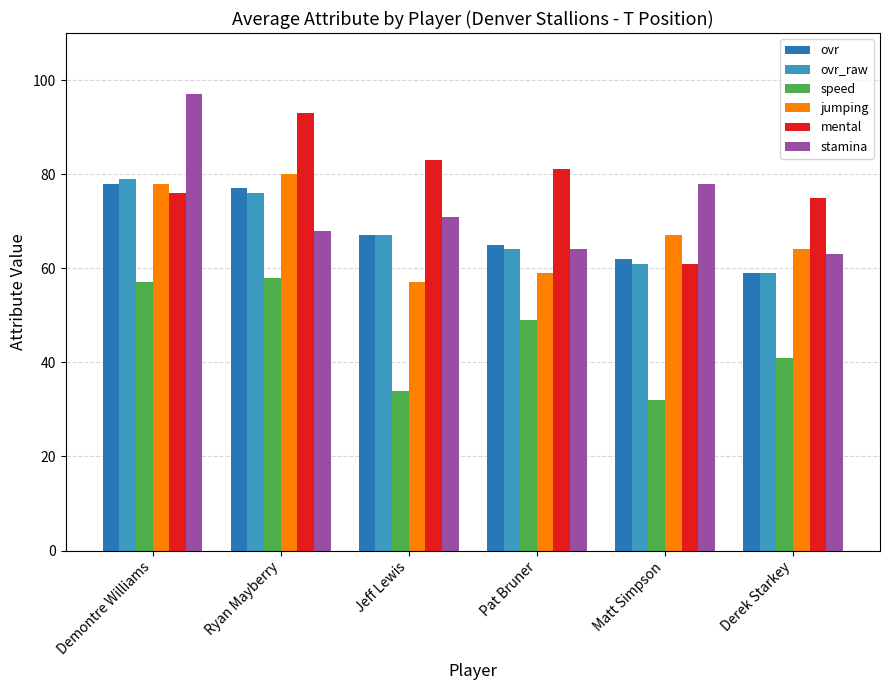

At which category does the chart reach its peak across all series?

Demontre Williams